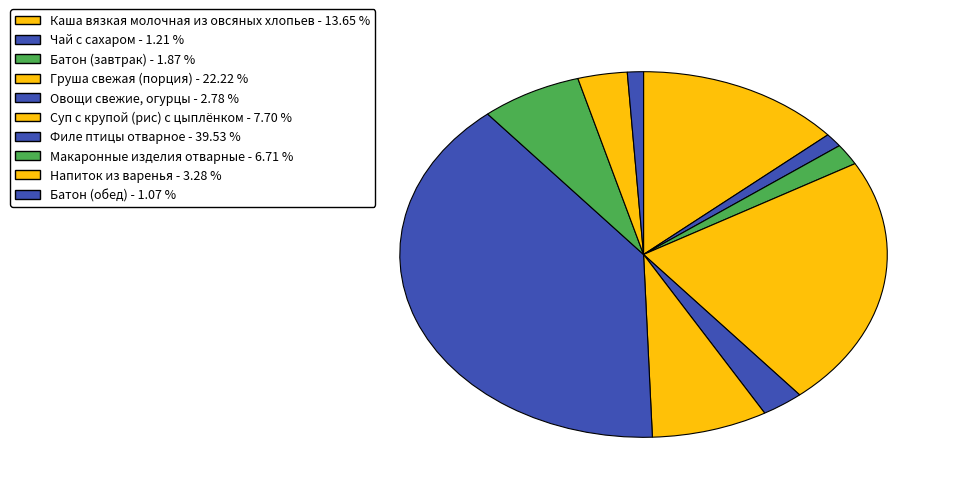

To the nearest percent, what is the average slice percentage?

10%